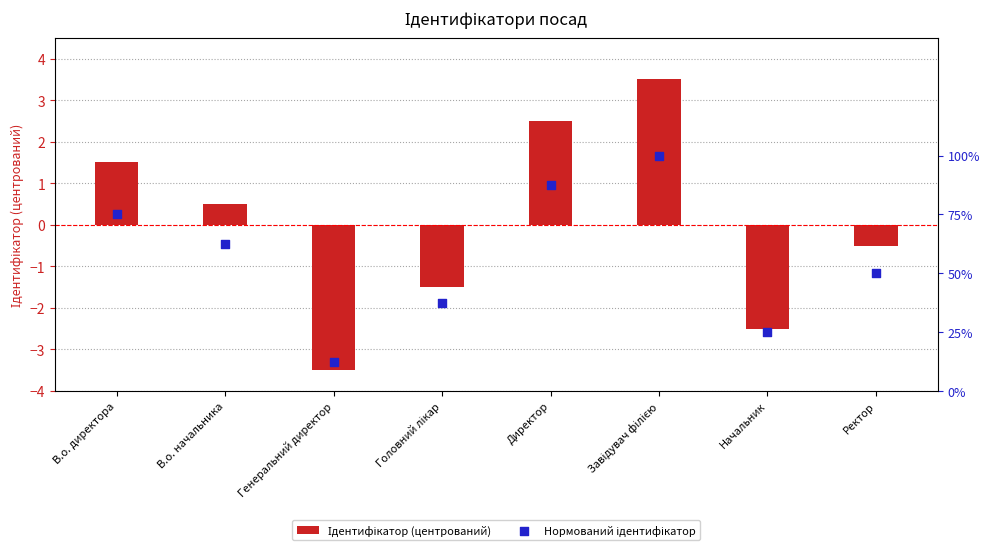

Which series has the largest total across all categories?

Нормований ідентифікатор